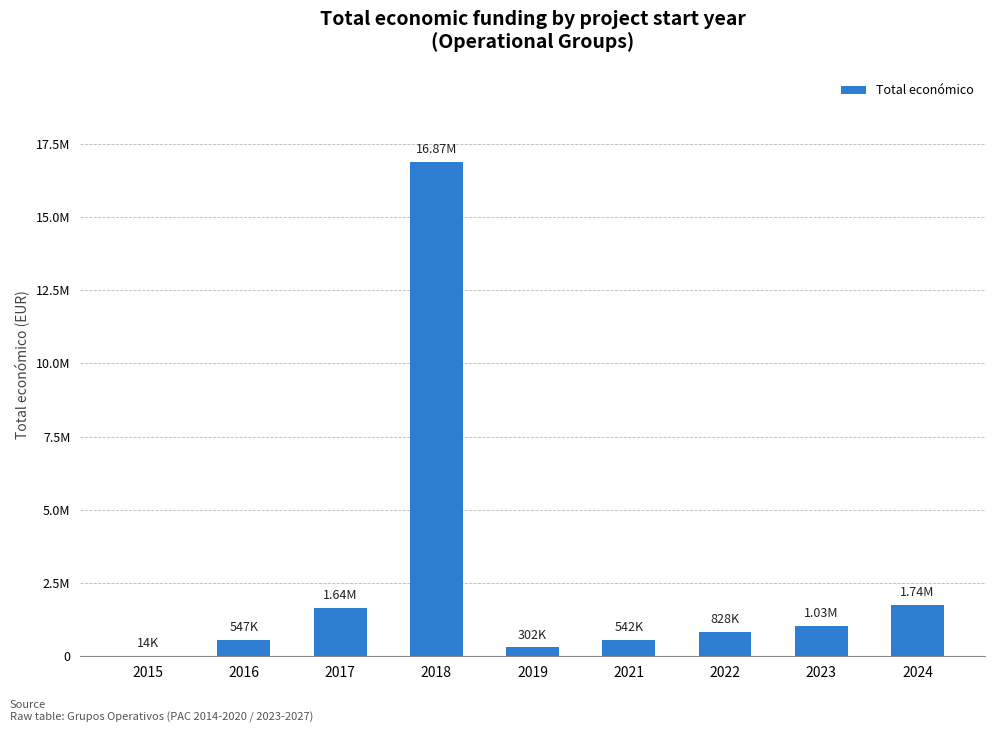

Approximately how many times larger is the value at 2021 compared to 2015?

38.7